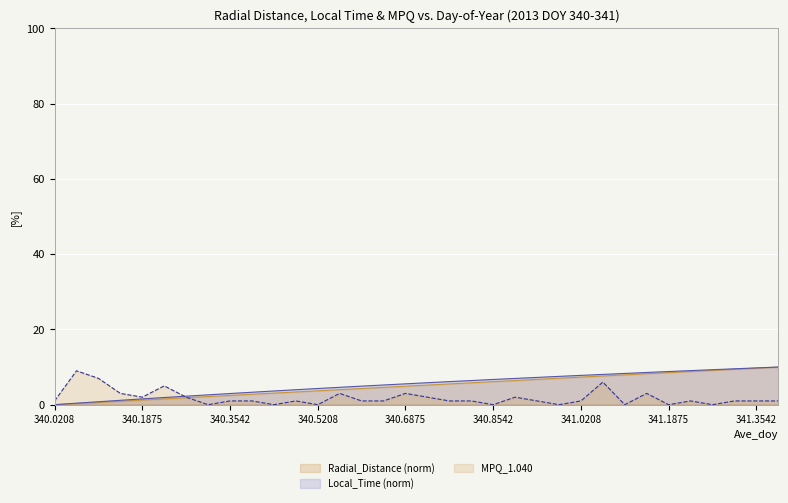

Which series has the largest range (max minus min)?

Radial_Distance